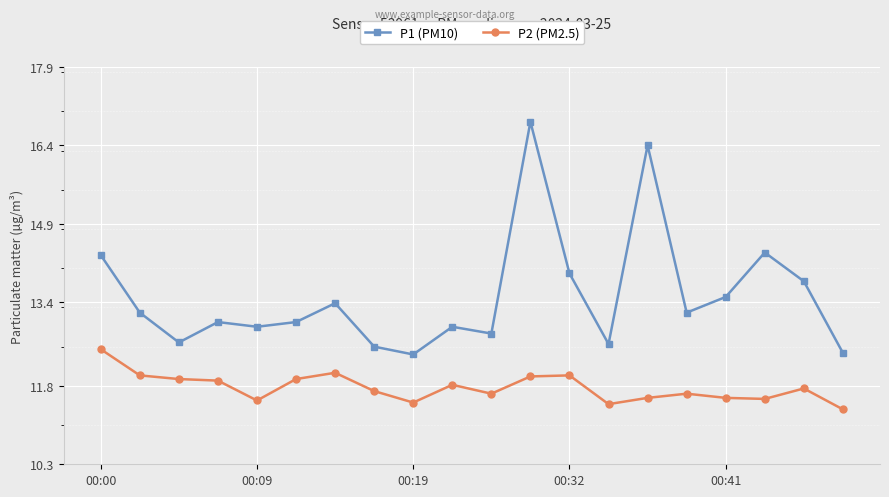

Rank the series by their maximum value, from lowest to highest.

P2 (PM2.5), P1 (PM10)